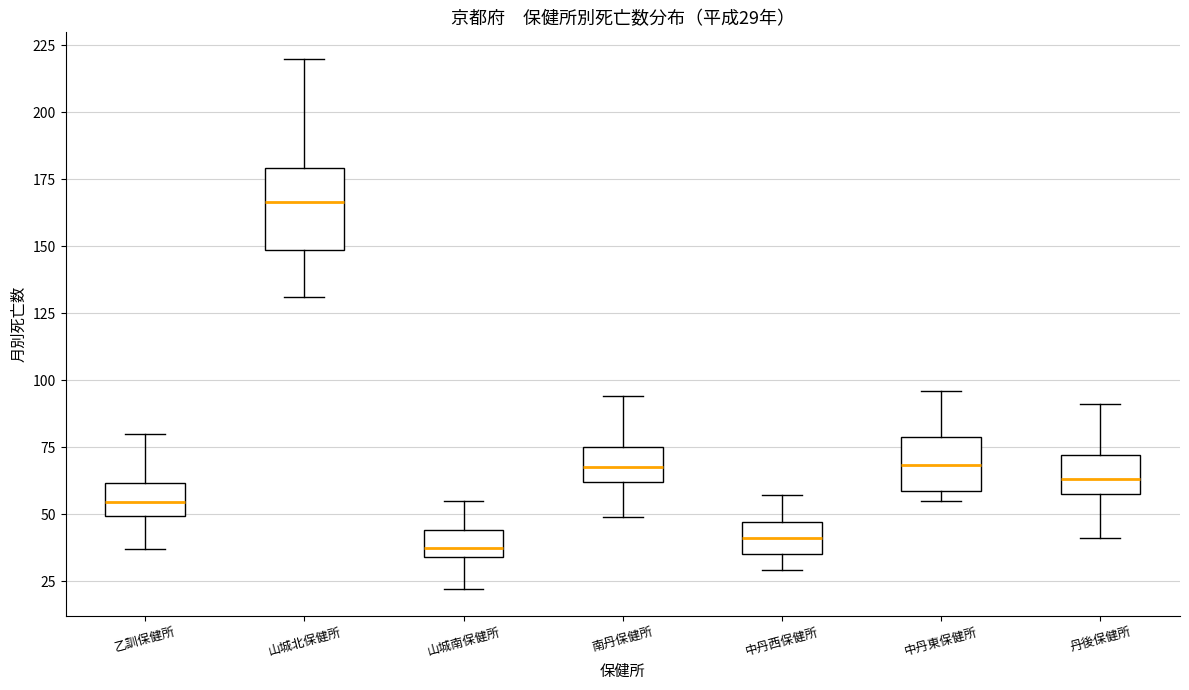

Comparing the boxes themselves (not the whiskers), which one is the tallest?

山城北保健所